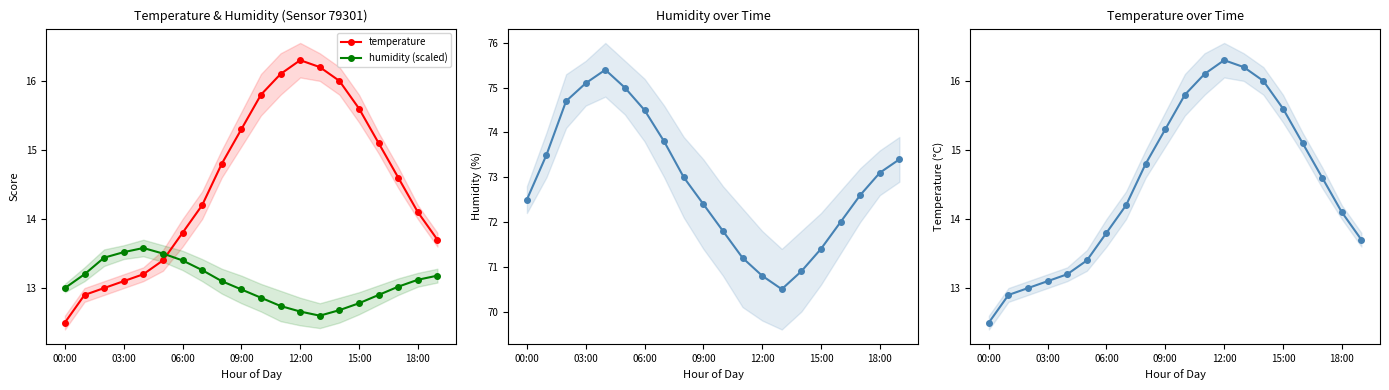

Which has a higher value, 18 or 10?

10